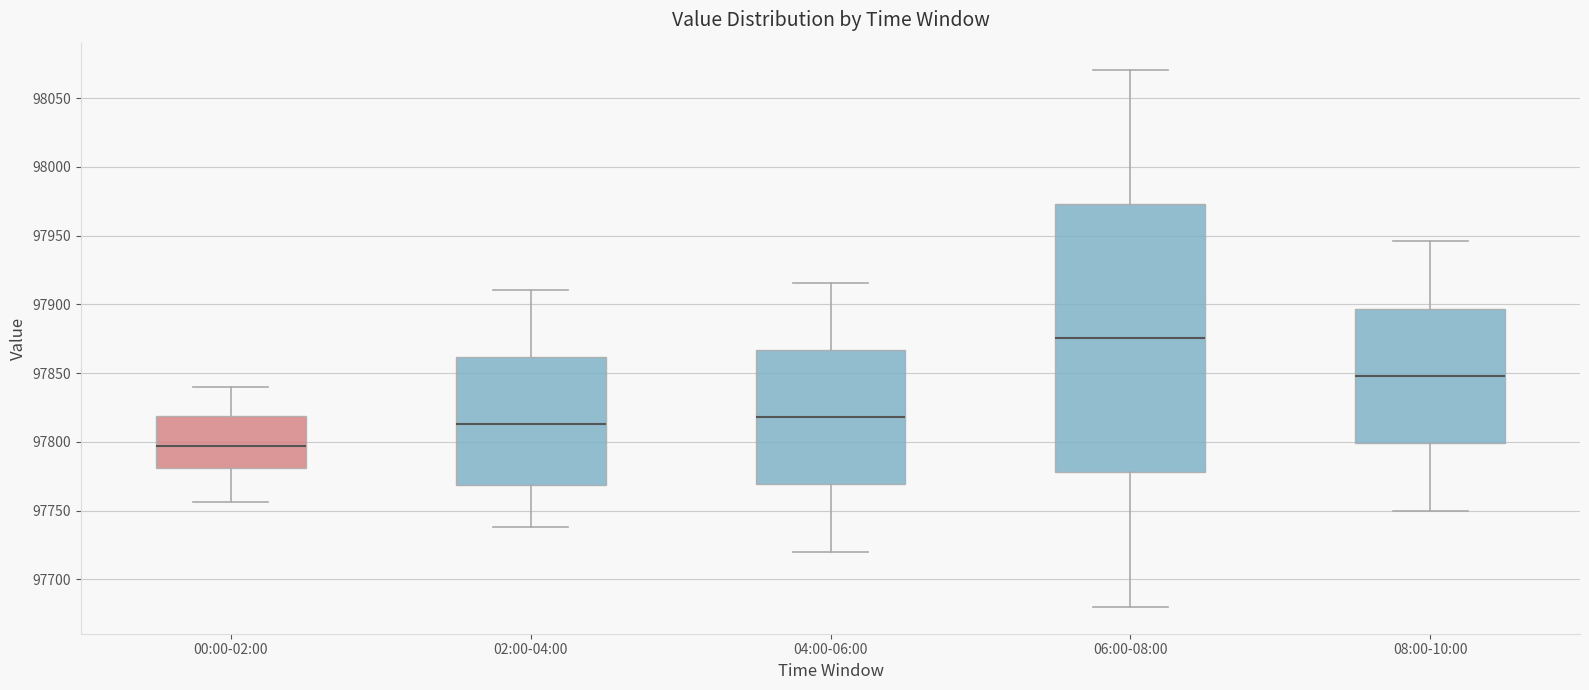

Reading left to right, read every box against the y-axis: the position of its median line, the range the box covers, and the ends of its whiskers. The values are not printed on the chart, so give them approximately, as read against the axis.

00:00-02:00: median 97795, box 97780 to 97820, whiskers 97755 to 97840
02:00-04:00: median 97815, box 97770 to 97860, whiskers 97740 to 97910
04:00-06:00: median 97820, box 97770 to 97865, whiskers 97720 to 97915
06:00-08:00: median 97875, box 97780 to 97975, whiskers 97680 to 98070
08:00-10:00: median 97850, box 97800 to 97895, whiskers 97750 to 97945